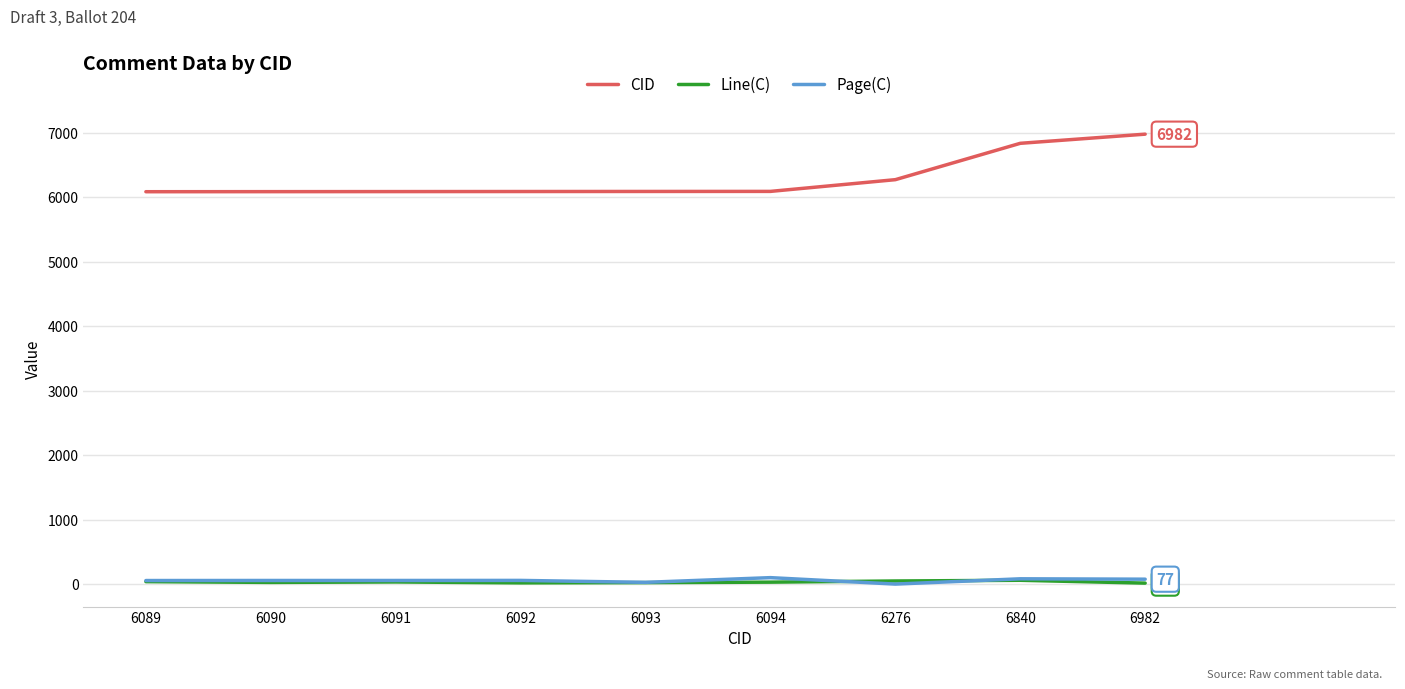

Which series has the widest spread of values?

CID